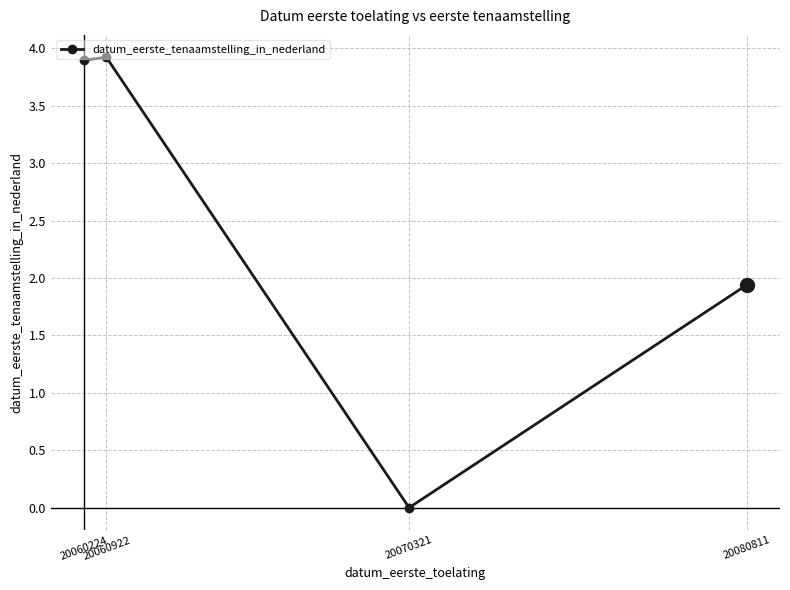

Count the number of values greater than 3.

2